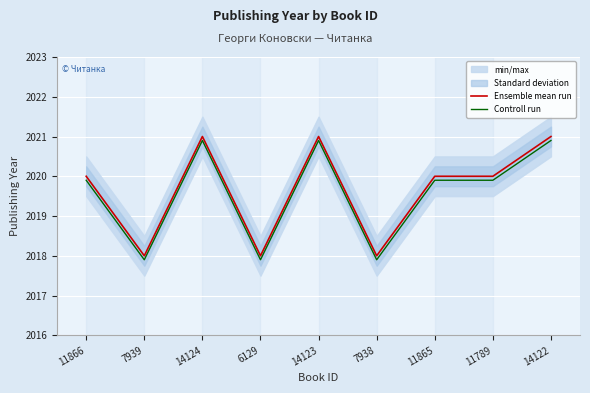

Is the value of Ensemble mean run at 11789 greater than the value of Controll run at 7939?

Yes